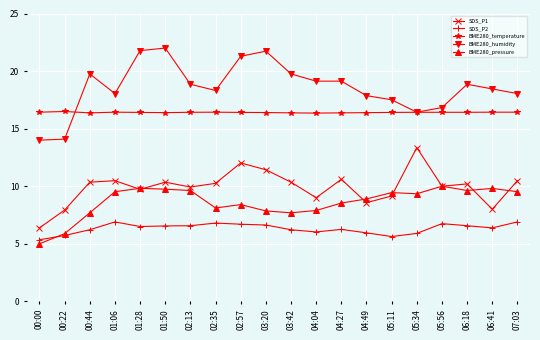

What value does the BME280_temperature series have at 06:41?

16.4